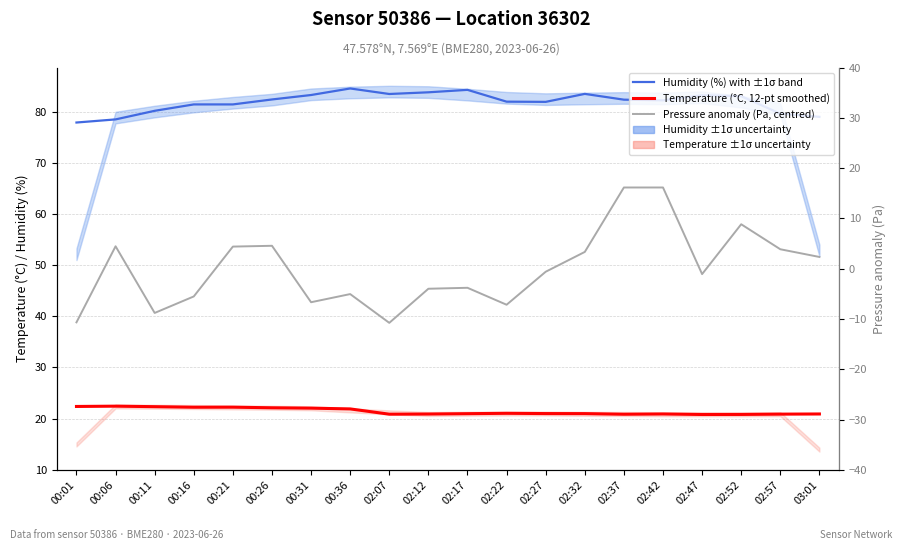

What is the label of the 6th point from the right?

02:37